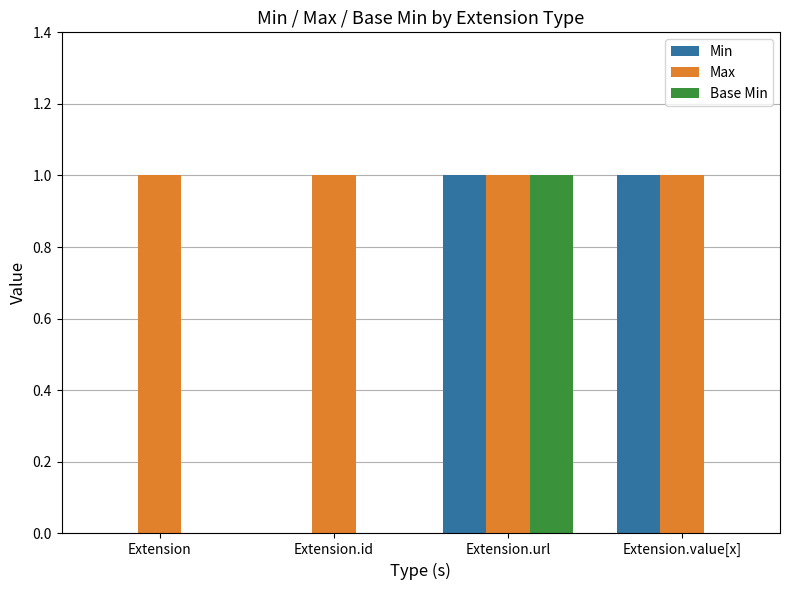

At which category is the sum across all series the highest?

Extension.url